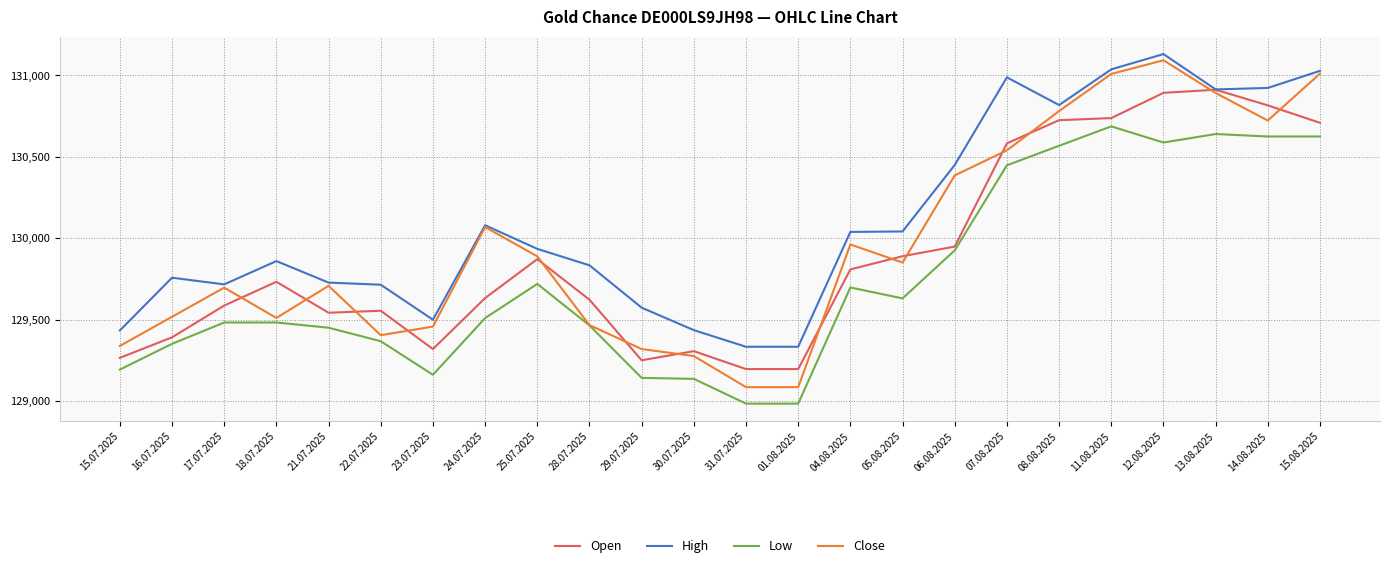

True or false: High and Low cross at least once.

False